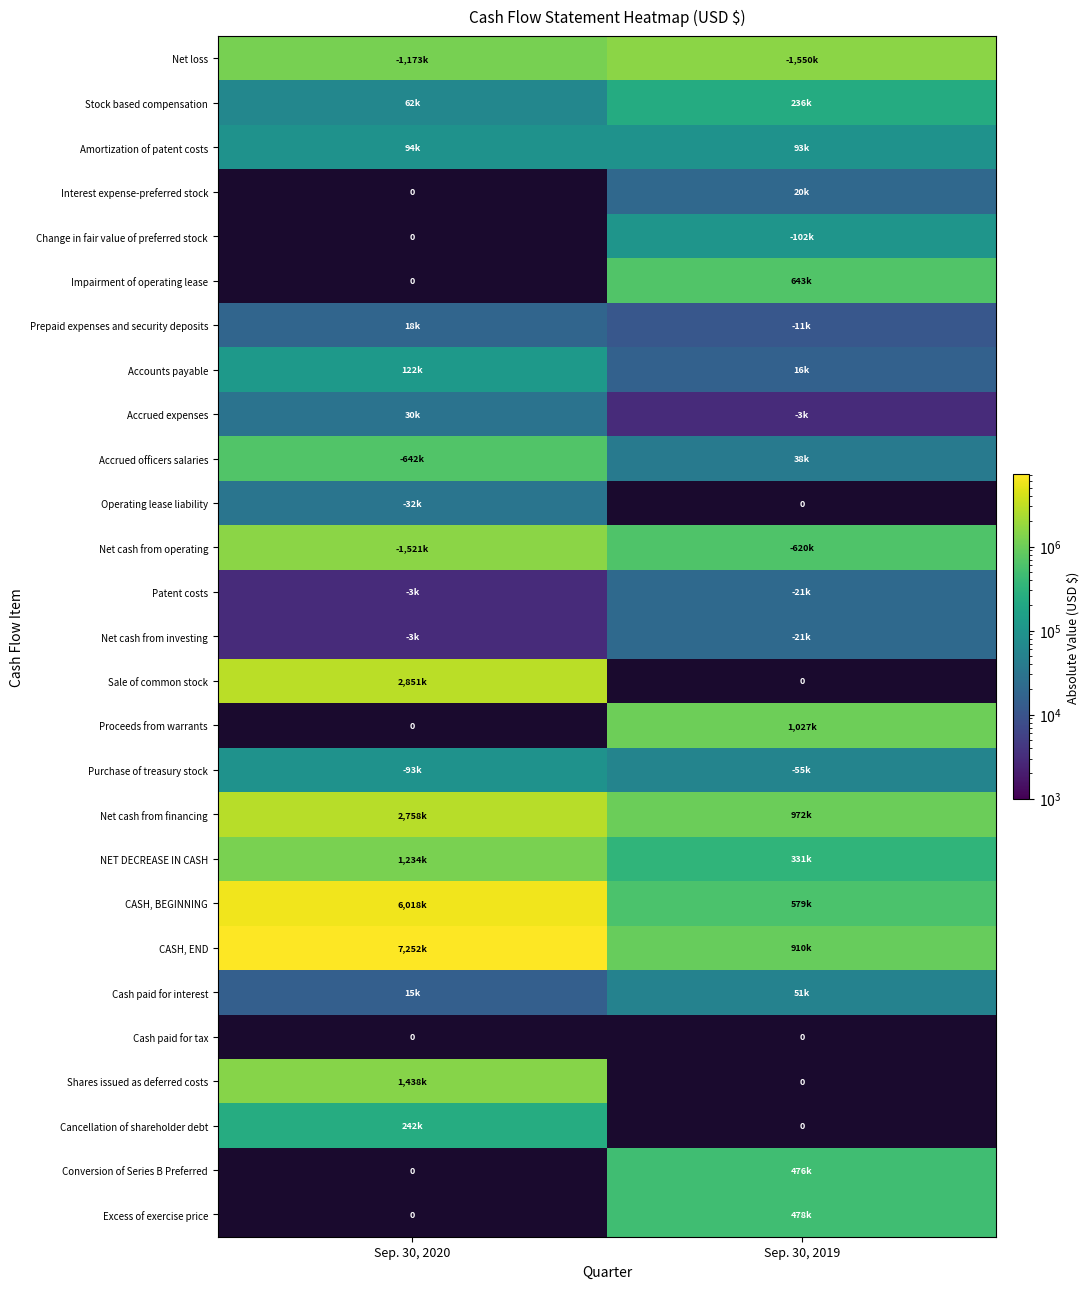

What is the maximum value for Prepaid expenses and security deposits?

18000.0